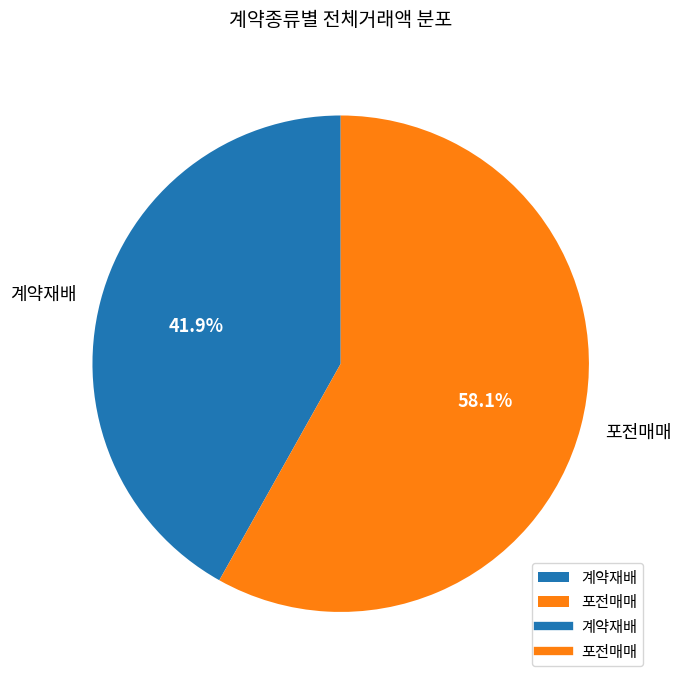

What is the majority slice?

포전매매